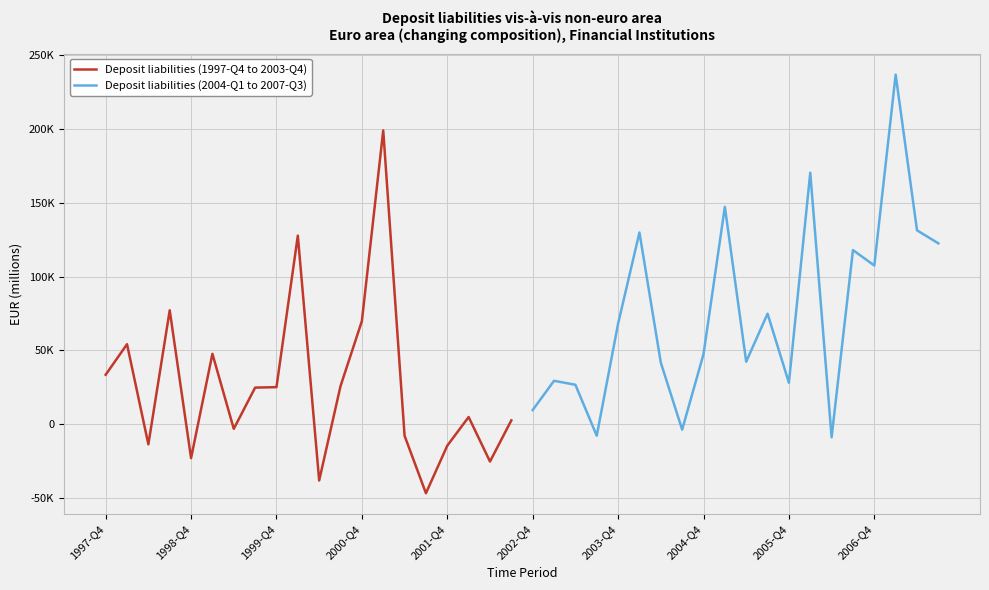

List the series in order of their overall mean, lowest first.

Deposit liabilities (1997-Q4 to 2003-Q4), Deposit liabilities (2004-Q1 to 2007-Q3)